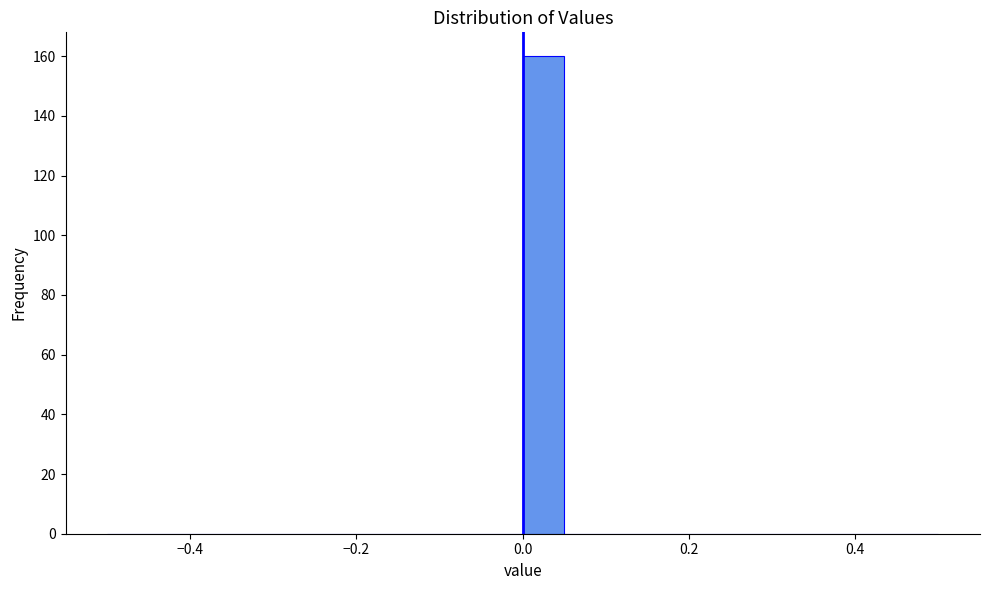

Read against the x-axis, roughly where is the centre of the tallest bar?

0.02